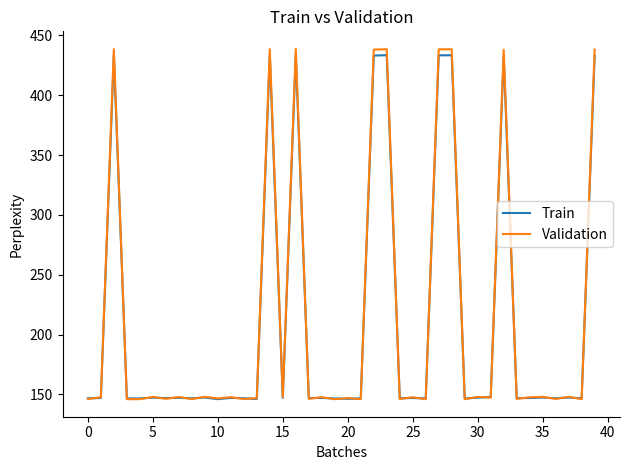

What is the lowest value of the Train series?

146.1